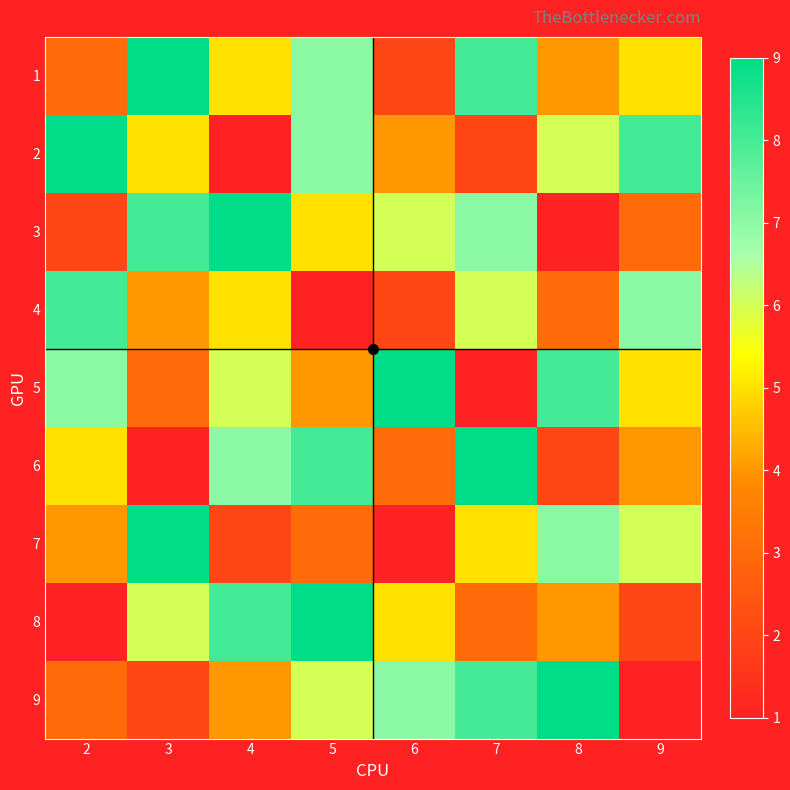

Which series has the largest total across all categories?

1